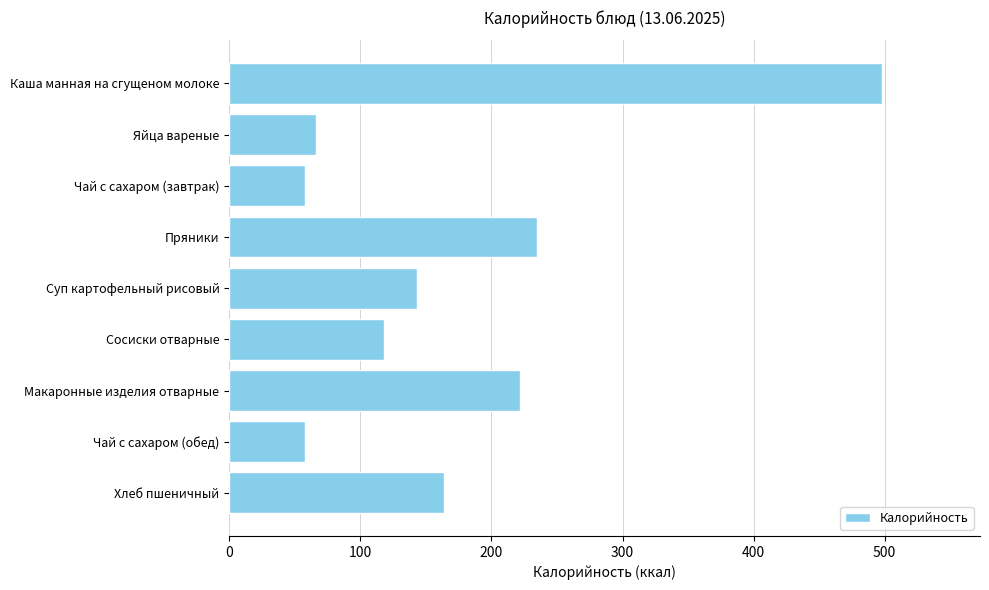

How many bars are there in total?

9